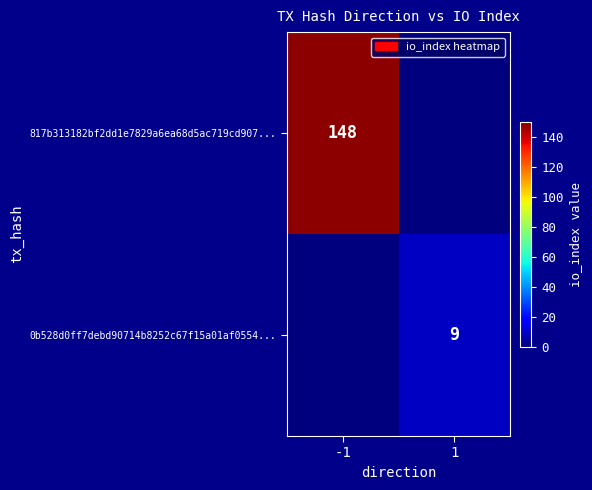

What is the spread (max minus min) of values at -1?

148